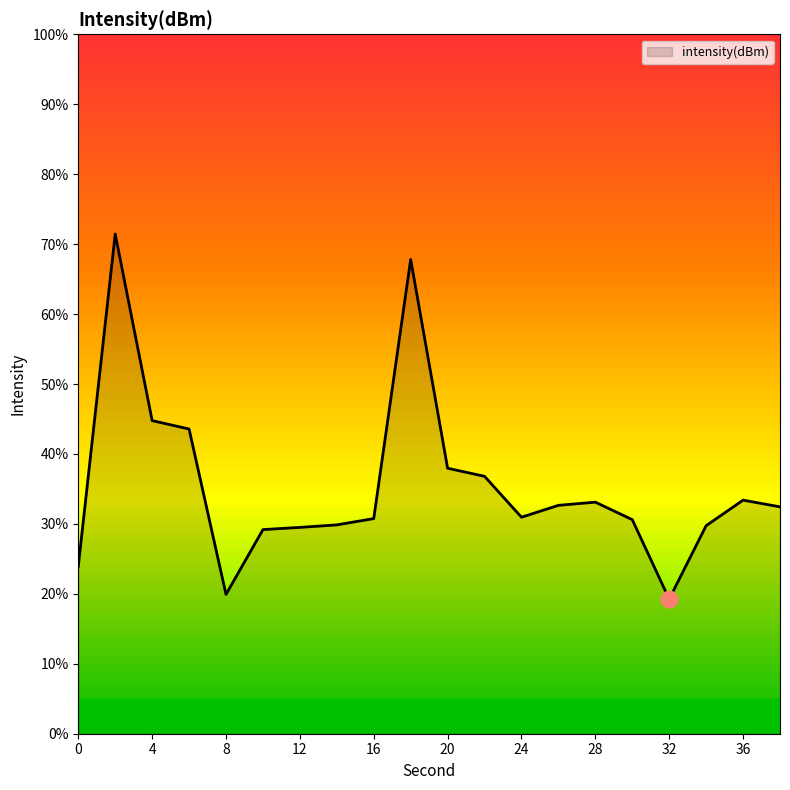

What is the greatest value displayed?

71.4